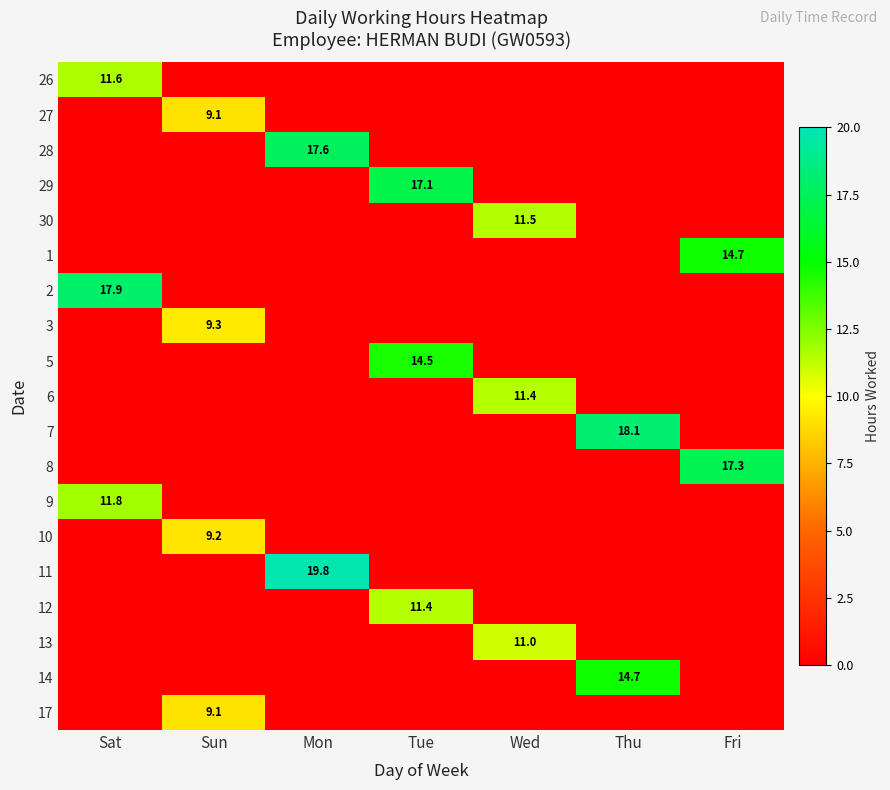

The value of 12 at Tue is 11.4. True or false?

True